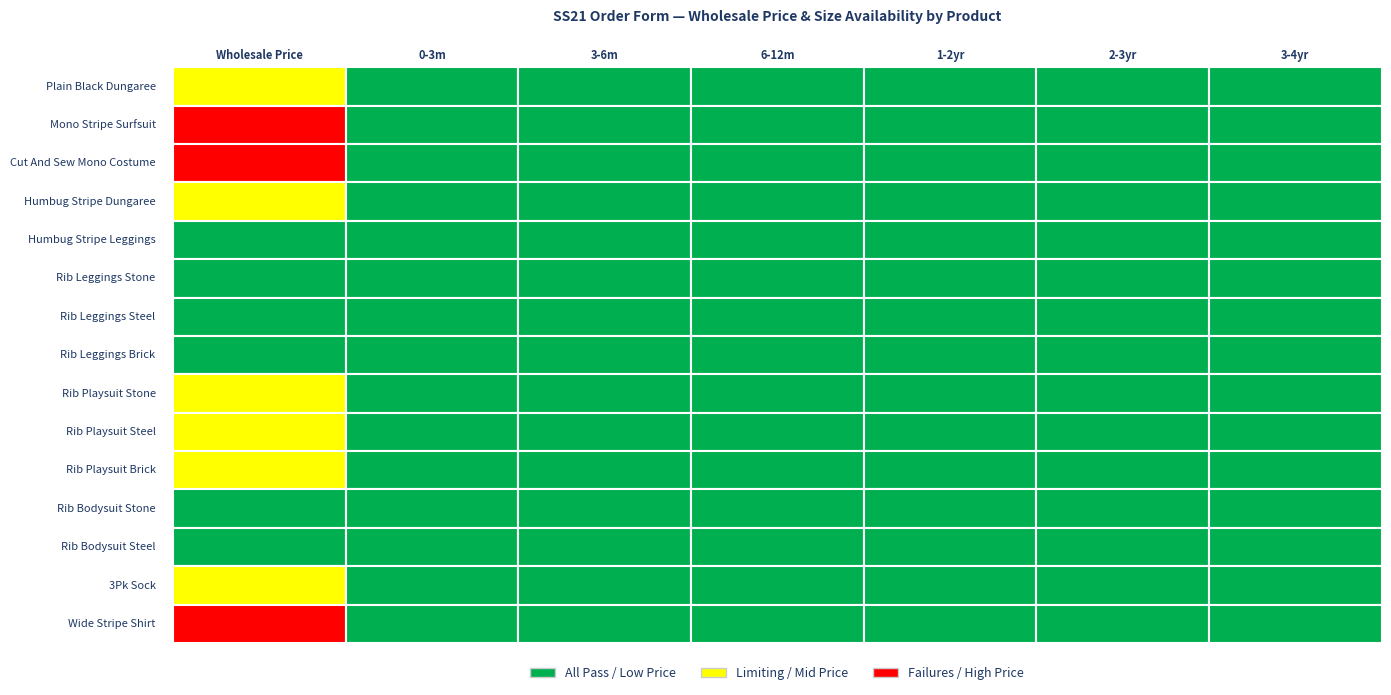

The value of Rib Leggings Steel at 6 is 0.0. True or false?

True